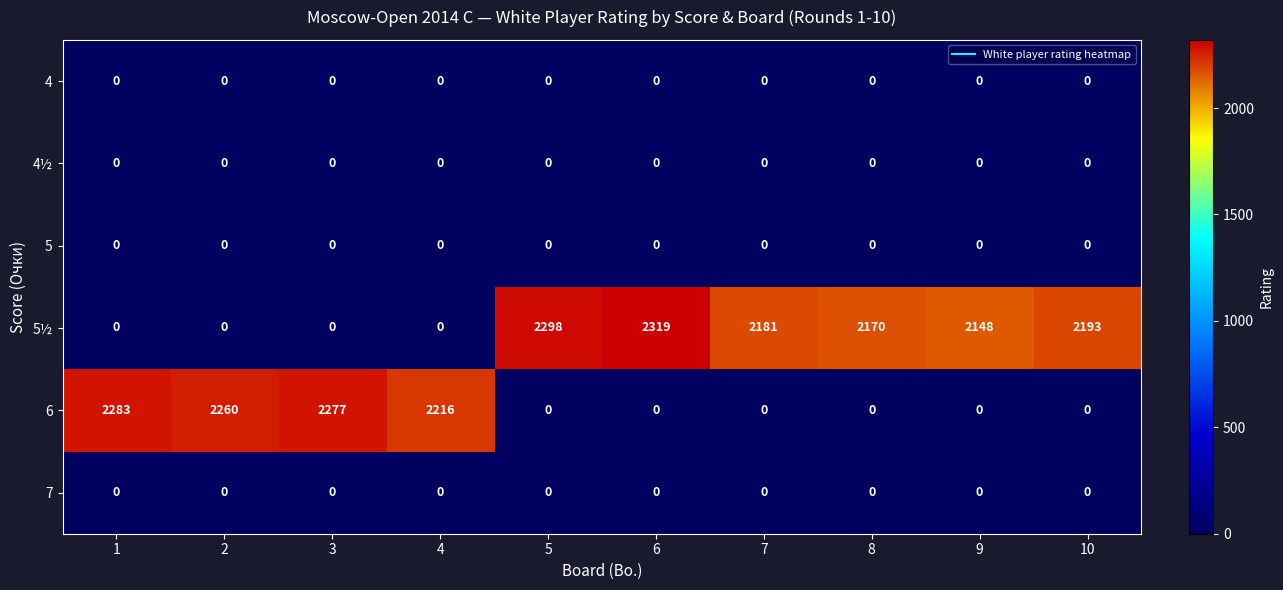

Between 2 and 10, which series saw the biggest shift?

6